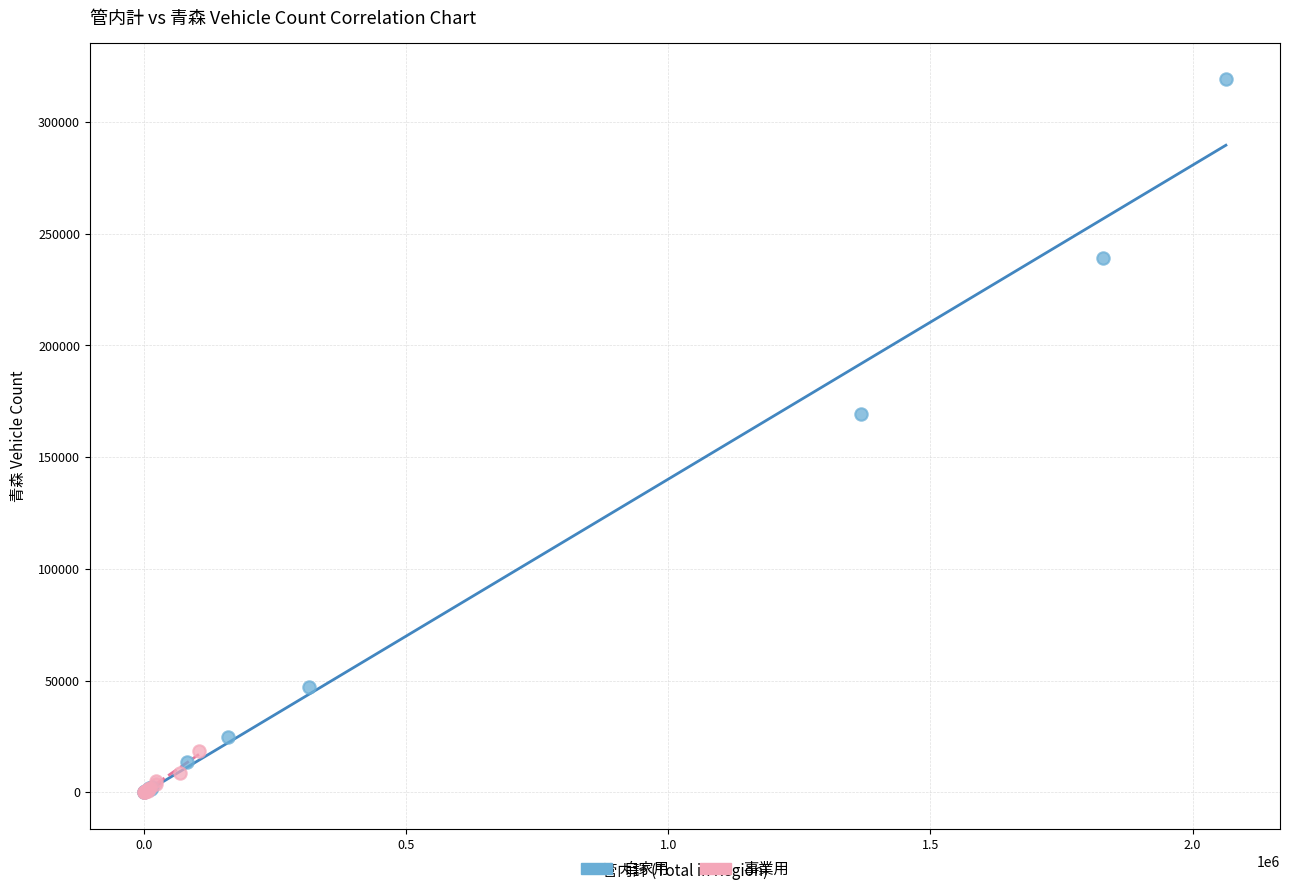

Which series has the largest Y range (max minus min)?

自家用